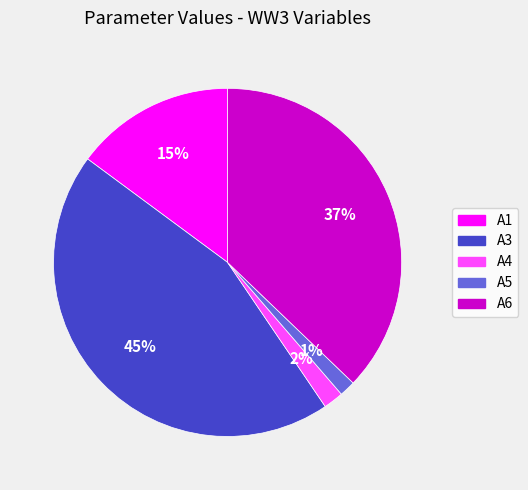

To the nearest percent, what is the average slice percentage?

20%